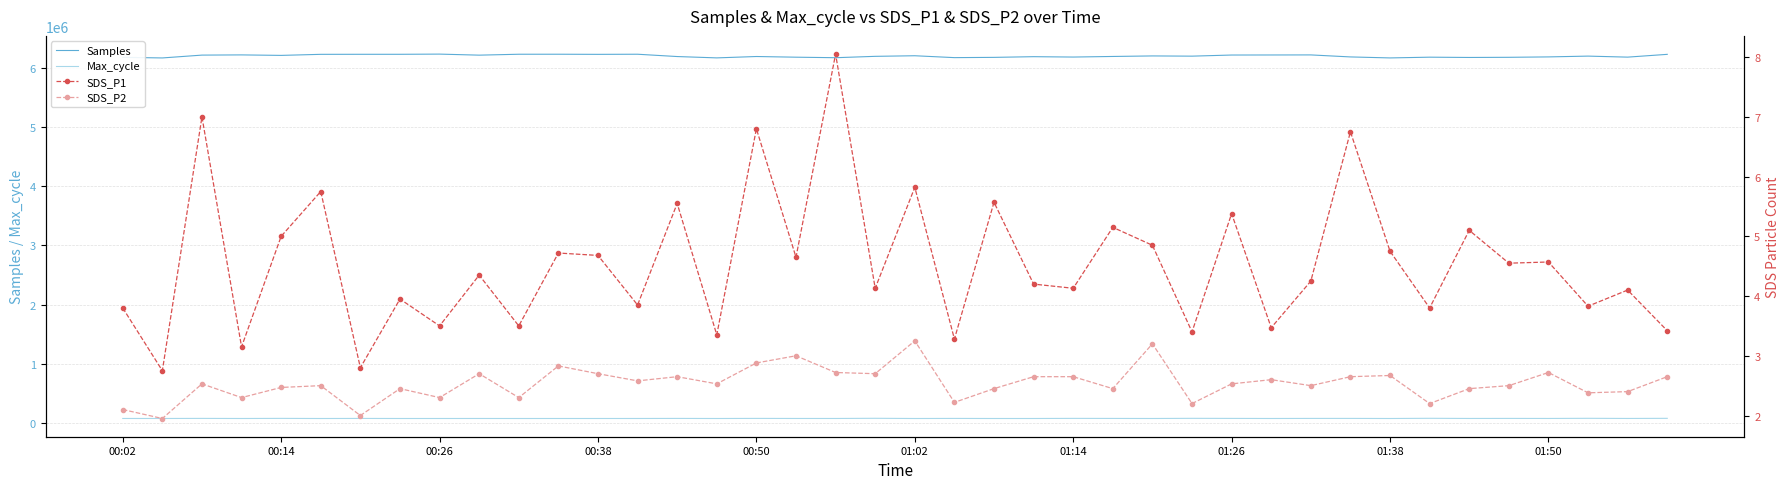

What is the lowest value of the Samples series?

6162299